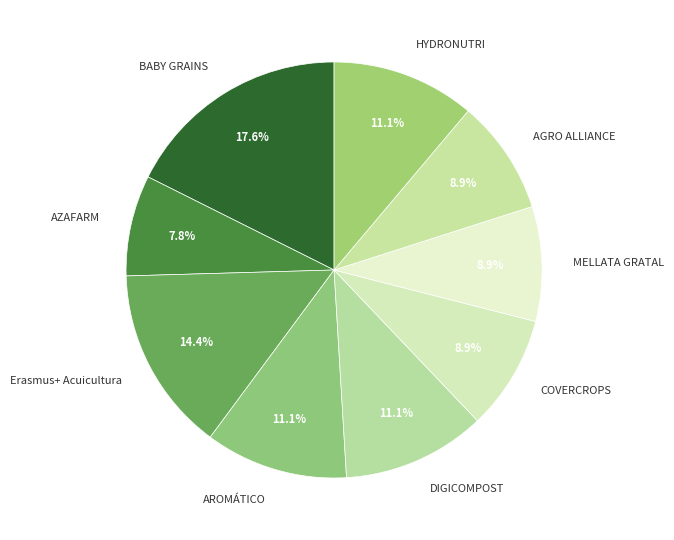

What percentage do MELLATA GRATAL and Erasmus+ Acuicultura together represent?

23.3%